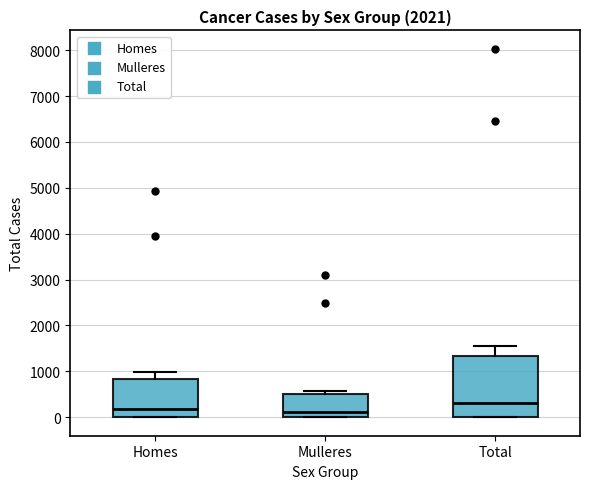

Reading left to right, transcribe this box plot: for each box, give where its median line is, the range the box spans, and where its two whiskers end, as read against the y-axis. The values are not printed on the chart, so give them approximately, as read against the axis.

Homes: median 200, box 0 to 800, whiskers 0 to 1000
Mulleres: median 100, box 0 to 500, whiskers 0 to 600
Total: median 300, box 0 to 1300, whiskers 0 to 1600